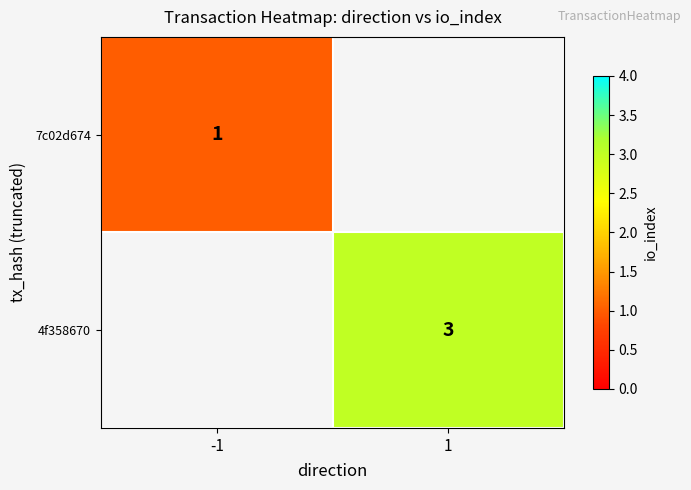

Is it true that 4f358670 equals 3 at 1?

True